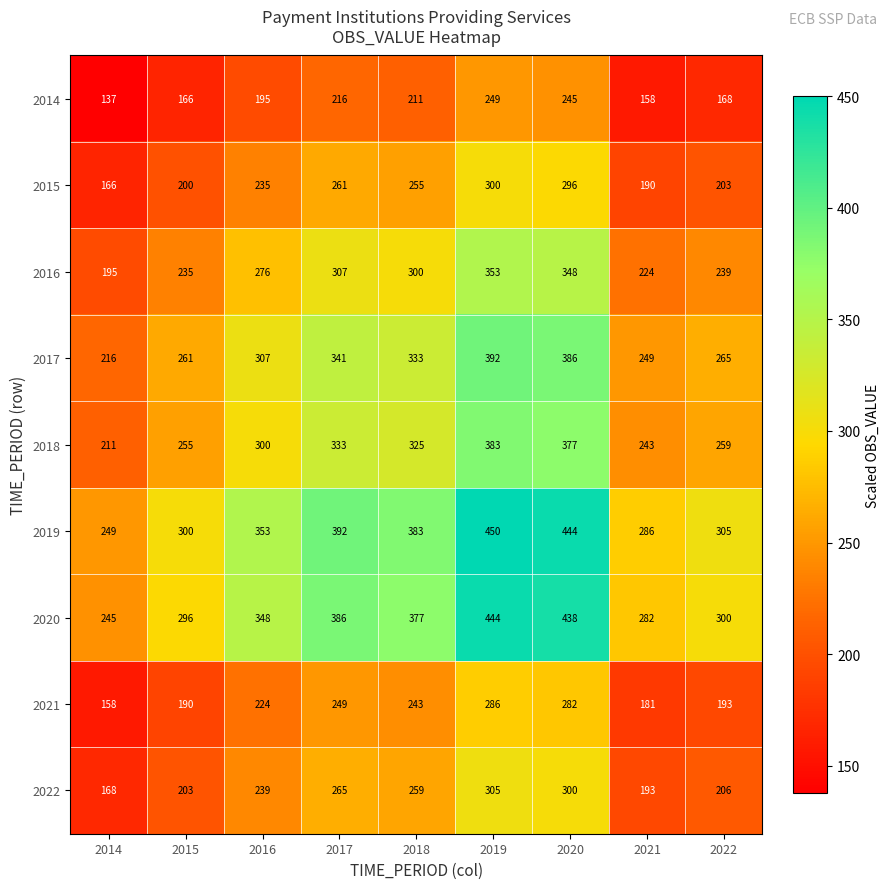

What is the smallest value displayed?

137